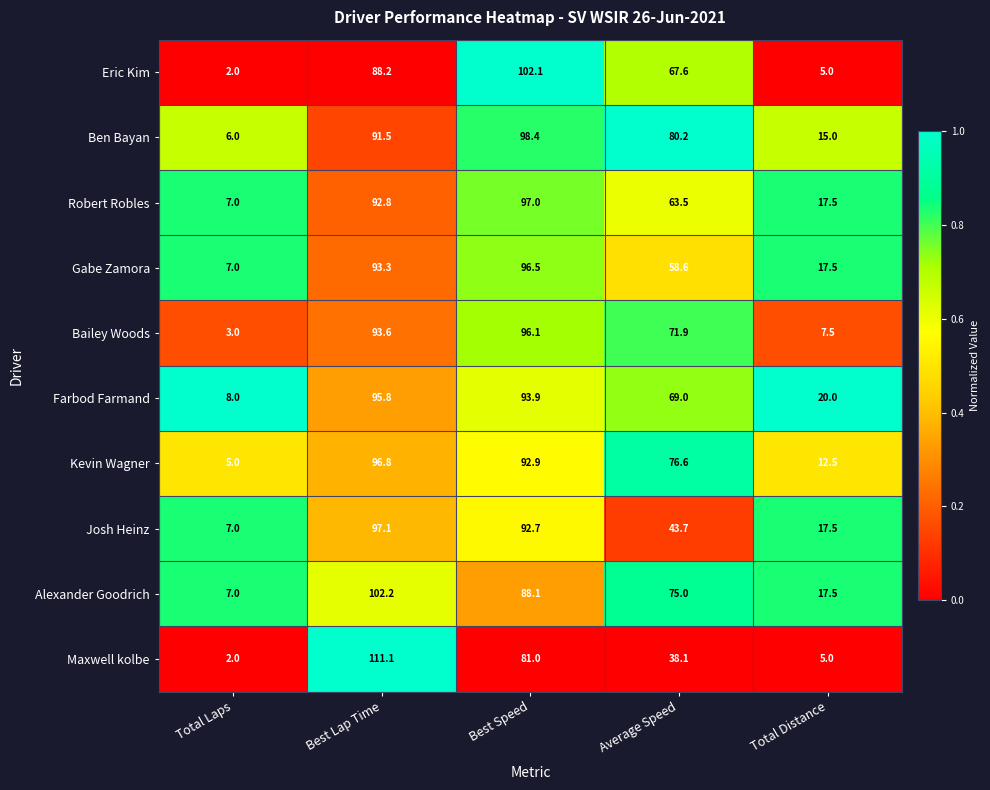

Which category has the highest value across all series?

Best Lap Time